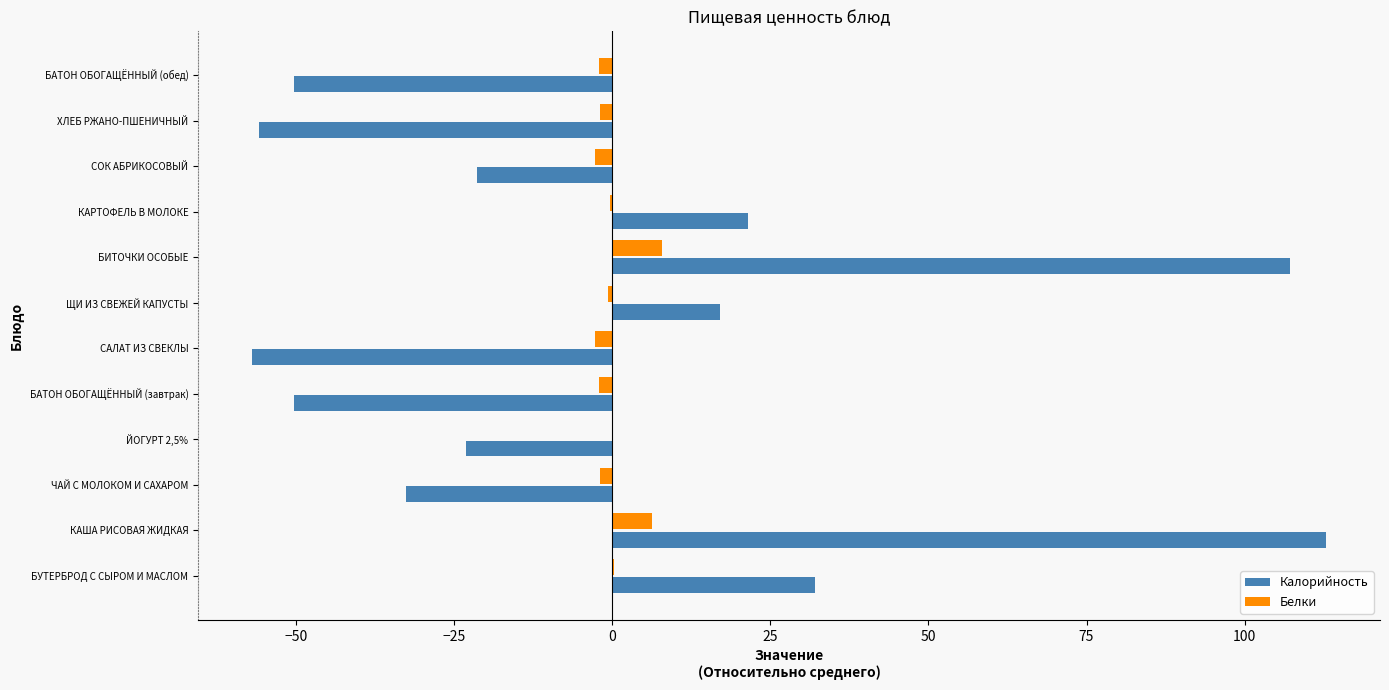

Is the value of Калорийность at САЛАТ ИЗ СВЕКЛЫ greater than the value of Белки at СОК АБРИКОСОВЫЙ?

No